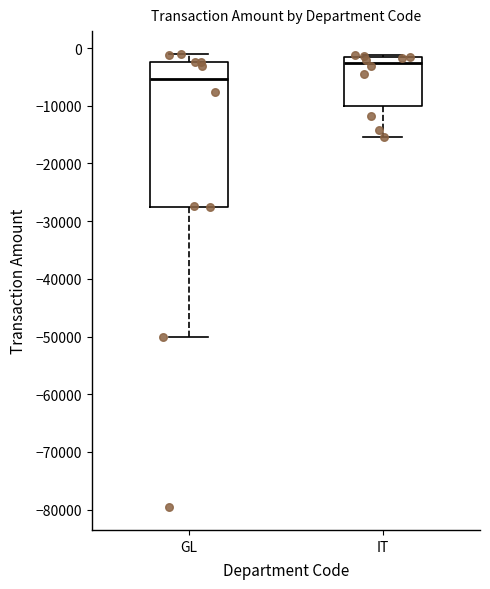

Reading left to right, transcribe this box plot: for each box, give where its median line is, the range the box spans, and where its two whiskers end, as read against the y-axis. The values are not printed on the chart, so give them approximately, as read against the axis.

GL: median -5000, box -28000 to -2000, whiskers -50000 to -1000
IT: median -3000, box -10000 to -2000, whiskers -15000 to -1000